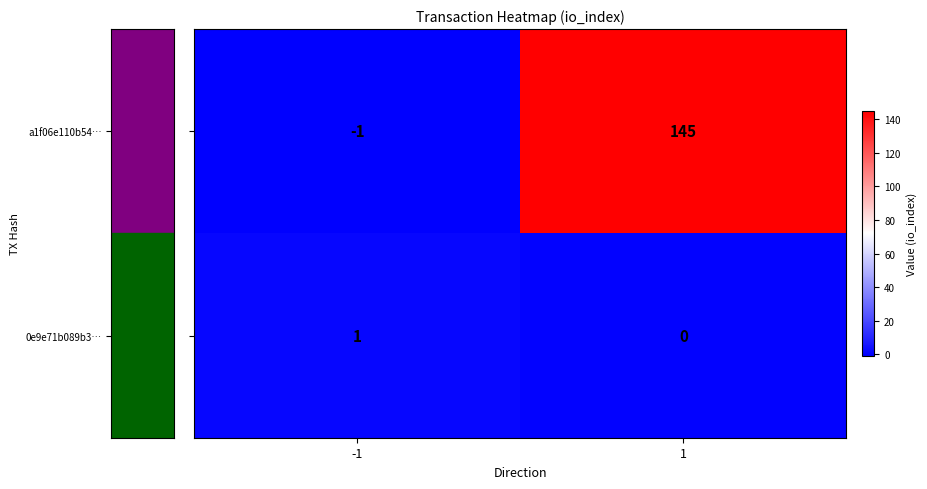

What is the spread (max minus min) of values at 1?

145